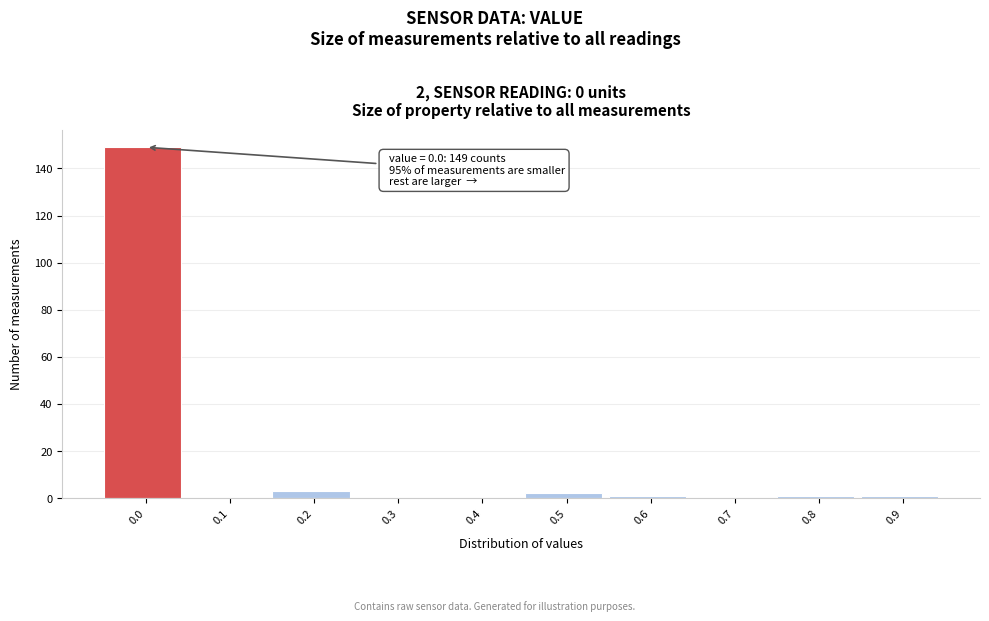

Reading right to left, list all the values displayed in this chart.

0.9=1	0.8=1	0.7=0	0.6=1	0.5=2	0.4=0	0.3=0	0.2=3	0.1=0	0.0=149